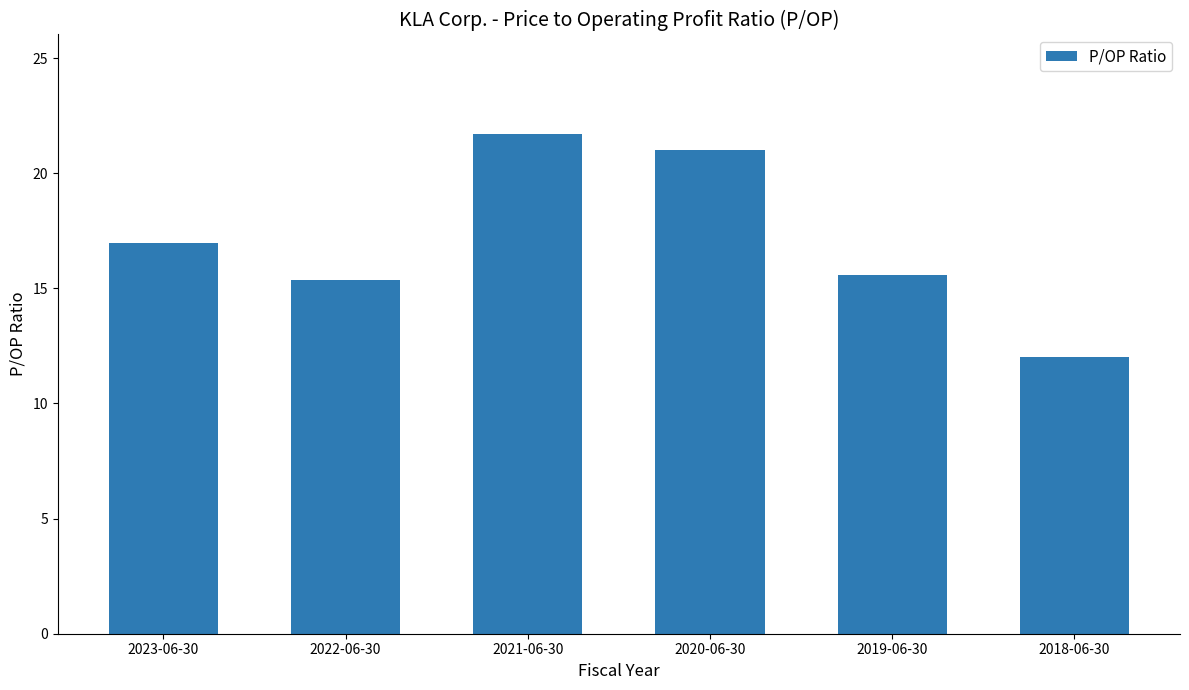

Reading left to right, extract all data points from this chart.

17.0	15.4	21.7	21.0	15.6	12.0